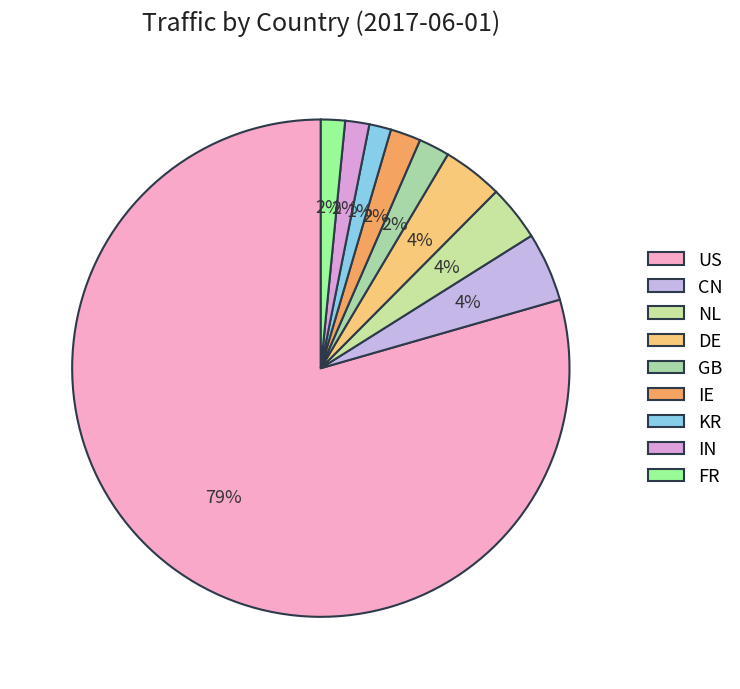

Is it true that CN is 15% of the pie?

False